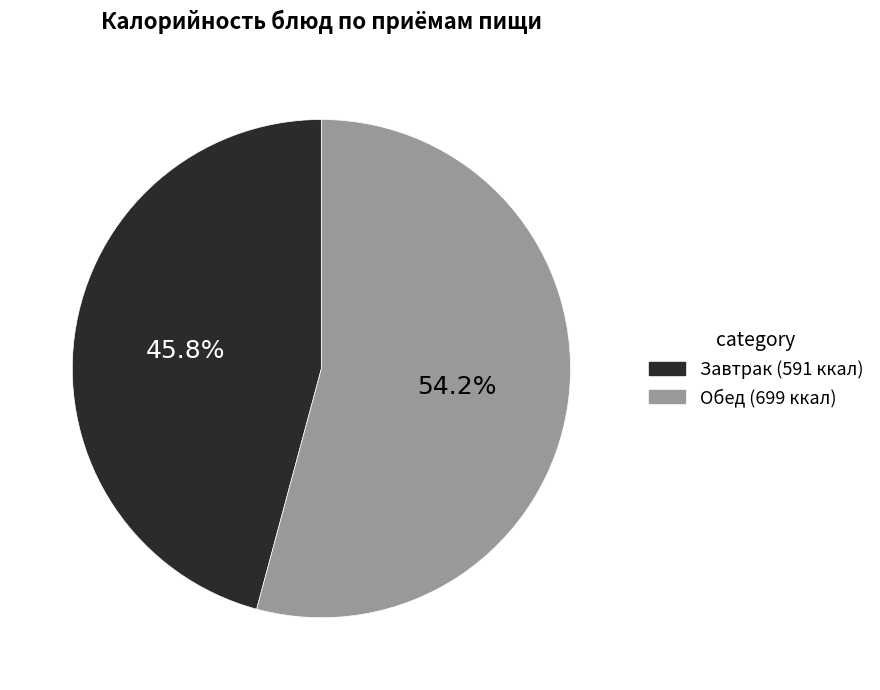

Is there any slice that represents more than half of the pie?

Yes